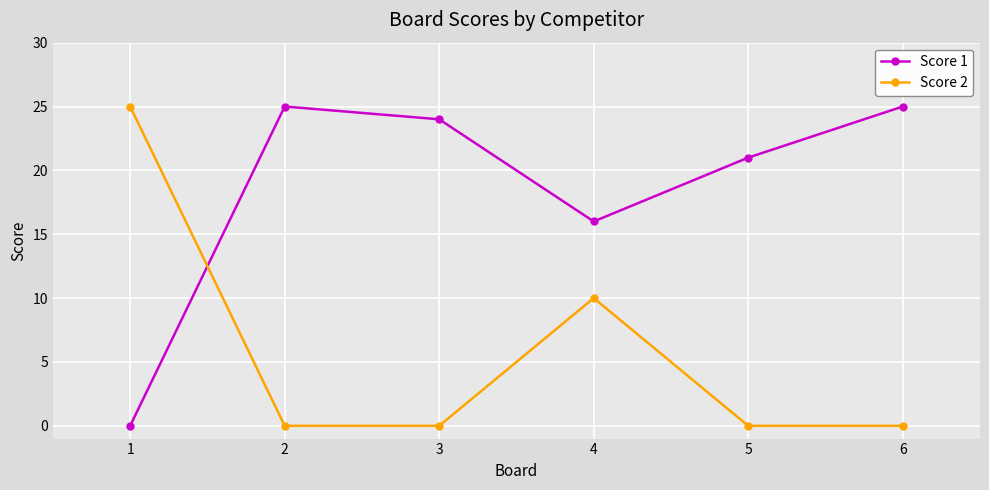

Reading left to right, extract all data points from this chart.

Score 1: 0	25	24	16	21	25
Score 2: 25	0	0	10	0	0